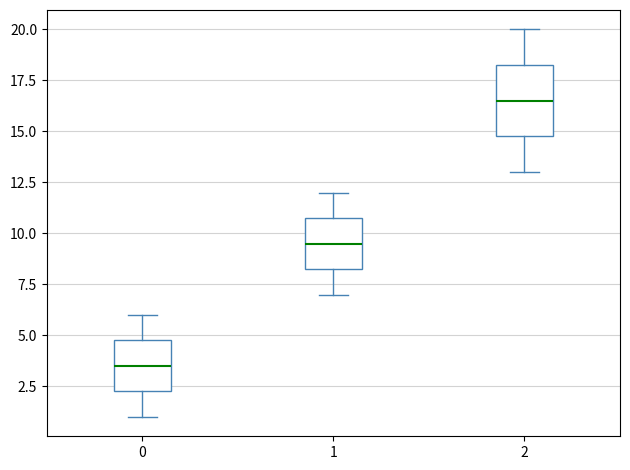

Reading left to right, read every box against the y-axis: the position of its median line, the range the box covers, and the ends of its whiskers. The values are not printed on the chart, so give them approximately, as read against the axis.

0: median 3.5, box 2.5 to 5.0, whiskers 1.0 to 6.0
1: median 9.5, box 8.5 to 11.0, whiskers 7.0 to 12.0
2: median 16.5, box 15.0 to 18.5, whiskers 13.0 to 20.0